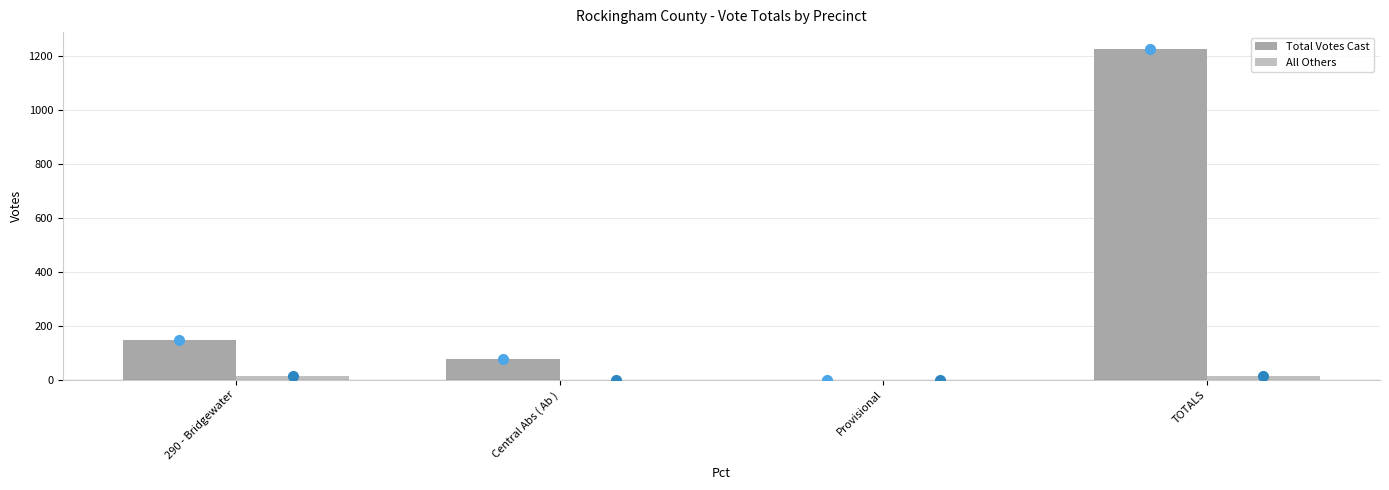

At which category is the sum across all series the highest?

TOTALS